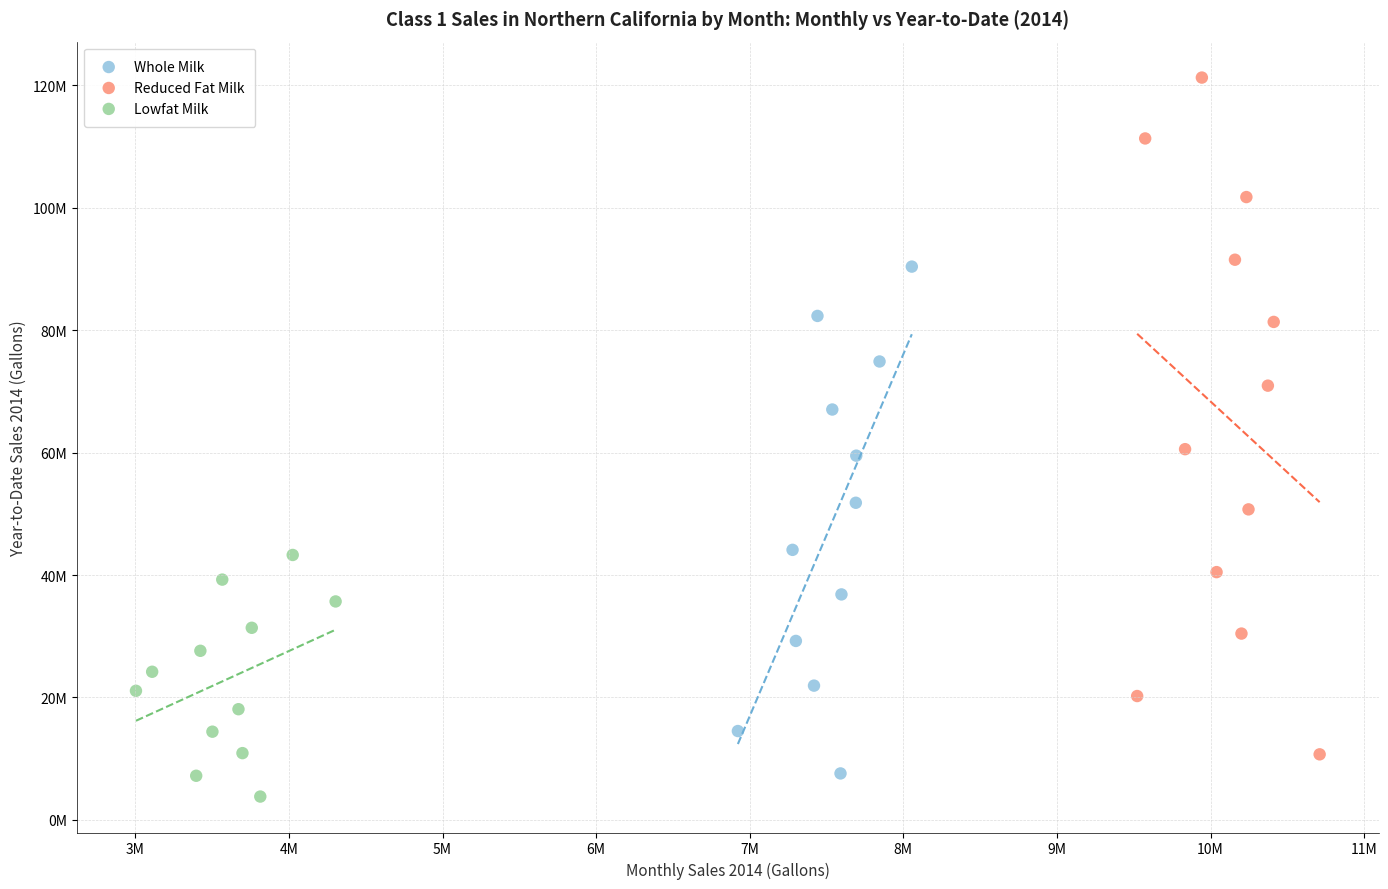

Which series contains the highest Y value?

Reduced Fat Milk